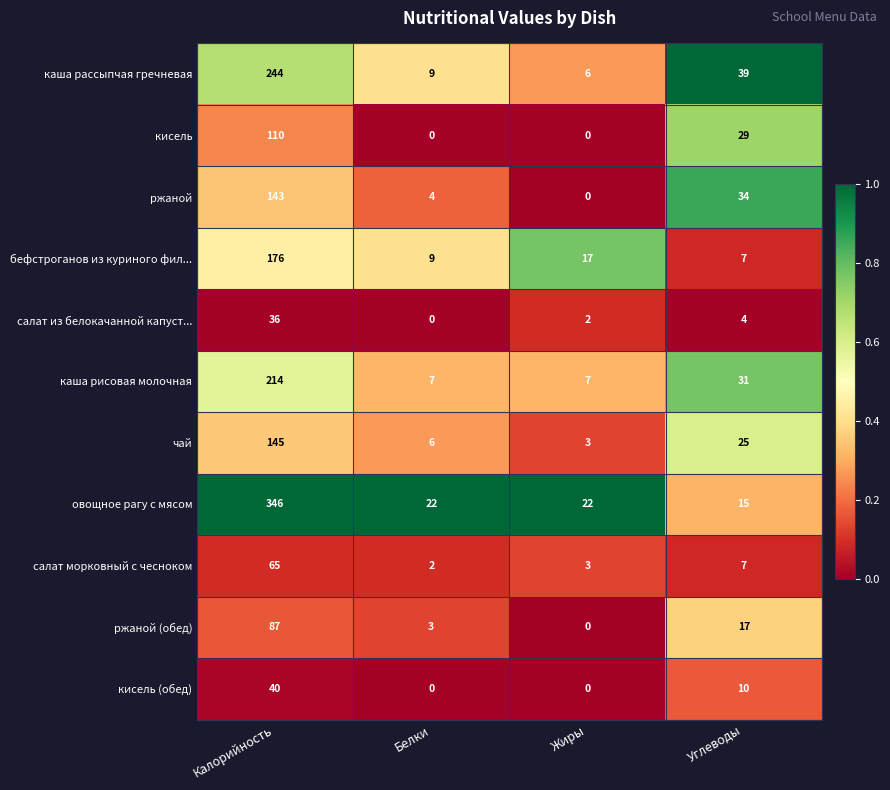

Which series changed the most between Калорийность and Белки?

овощное рагу с мясом